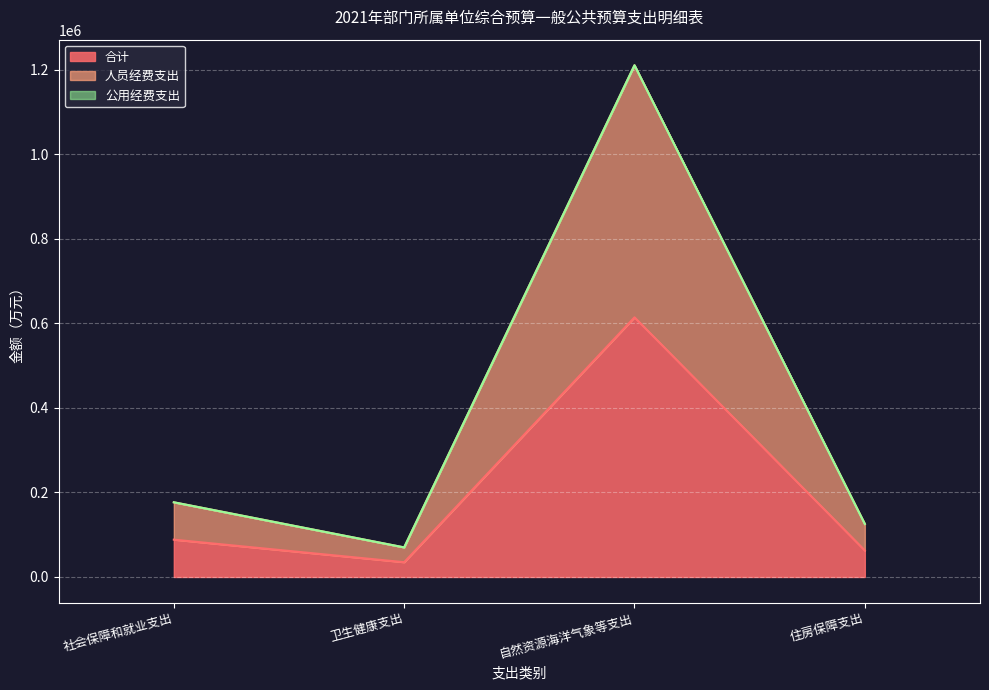

What position from the left is 社会保障和就业支出?

1